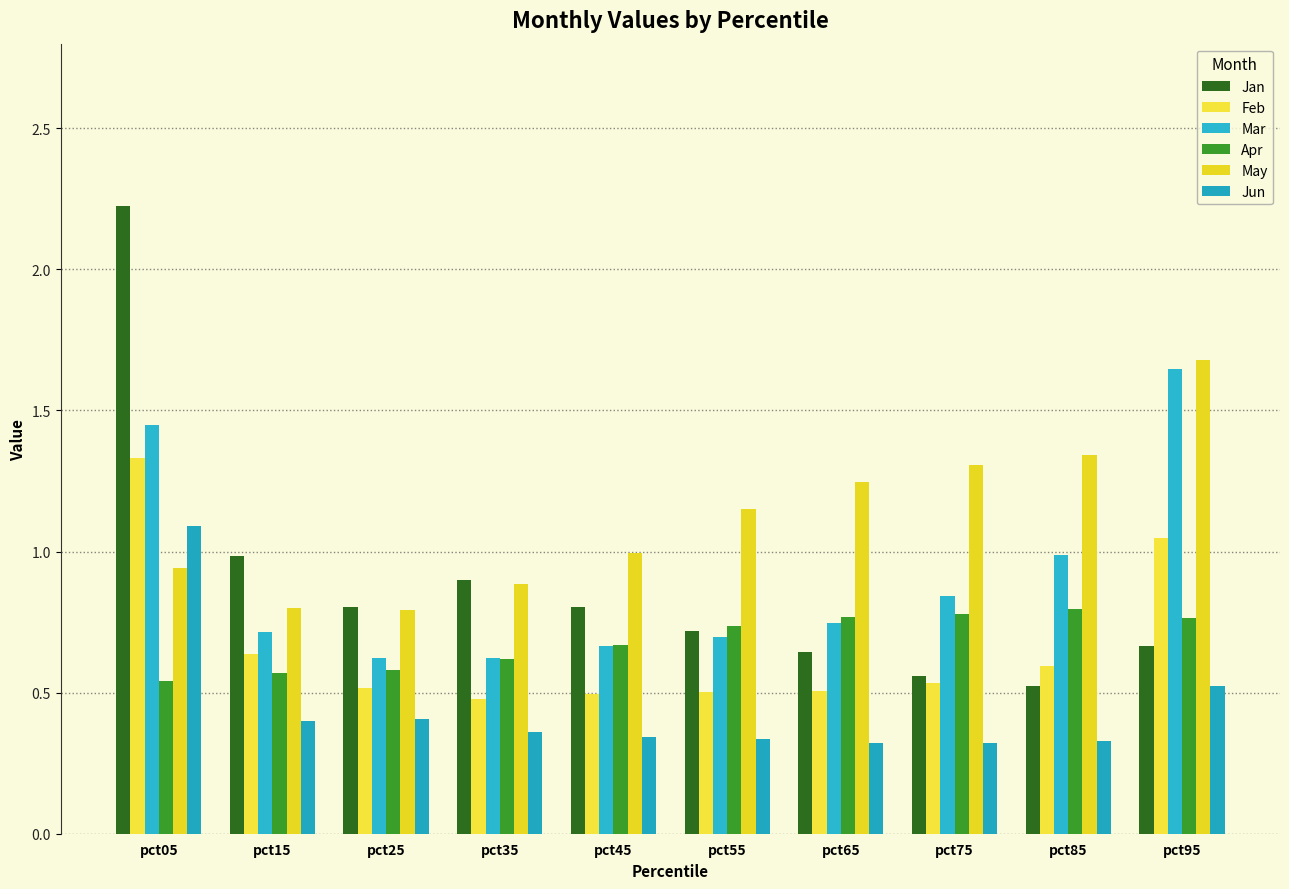

The Jun series shows 0.5 at pct05. True or false?

False